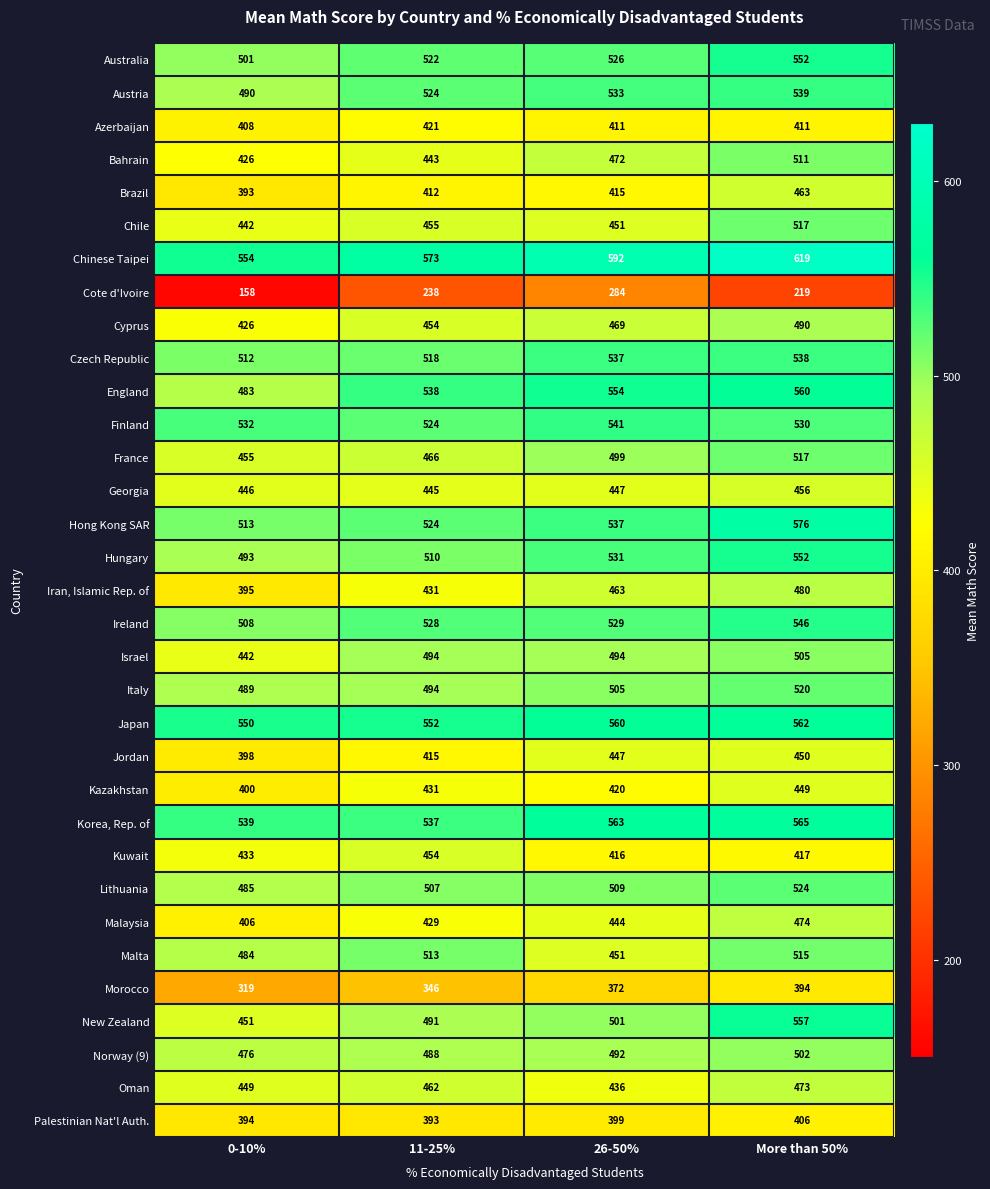

True or false: Malaysia has a value of 154 at More than 50%.

False